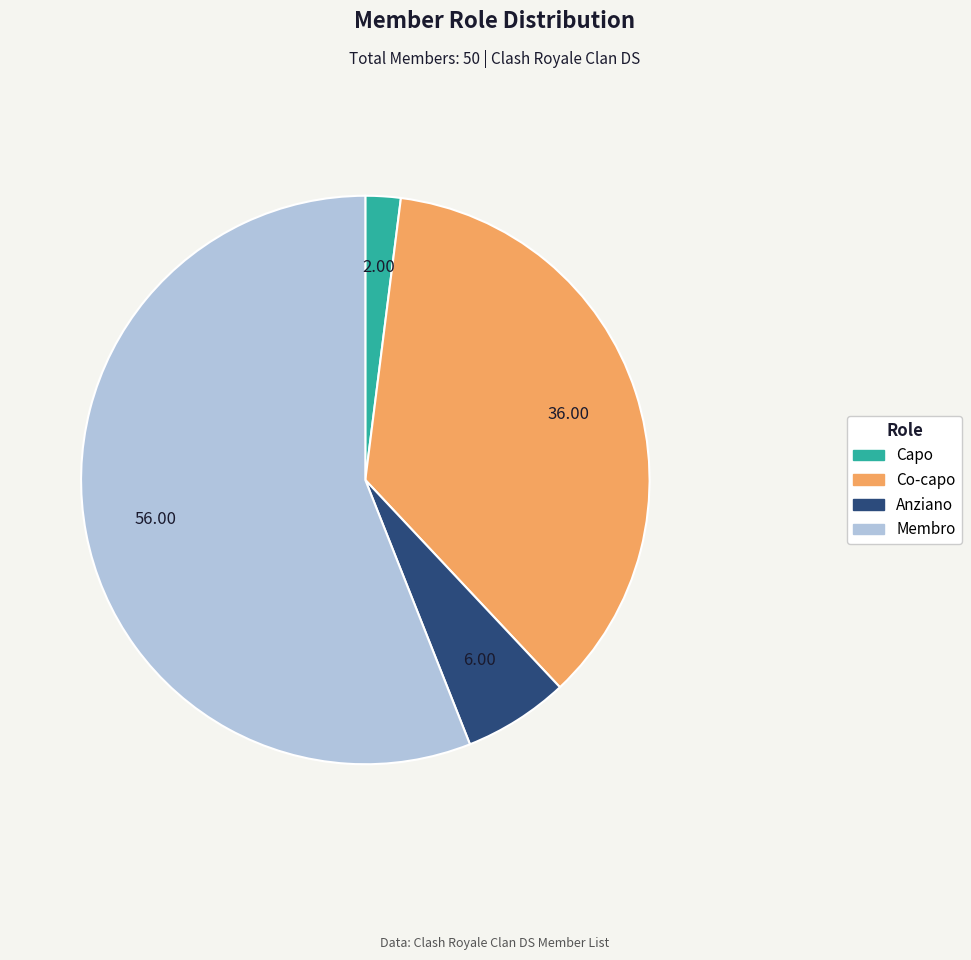

Is it true that Capo is 2% of the pie?

True